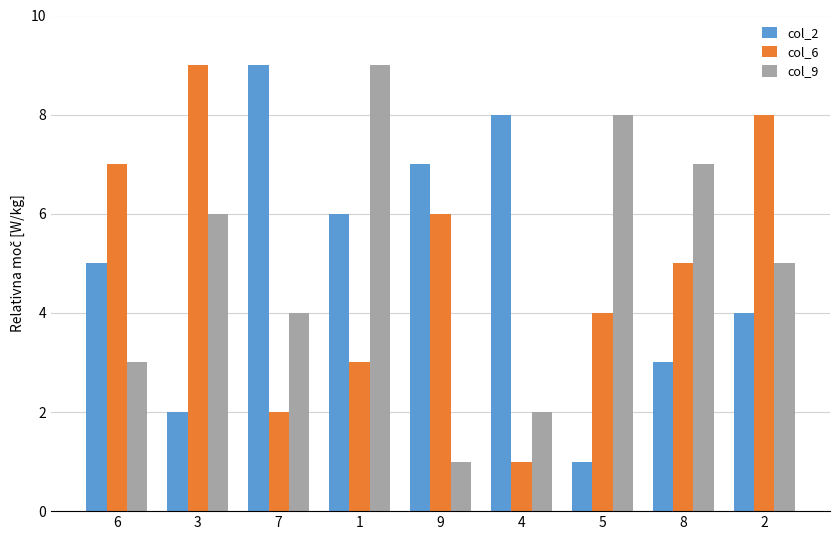

True or false: col_2 has a value of 6 at 1.

True